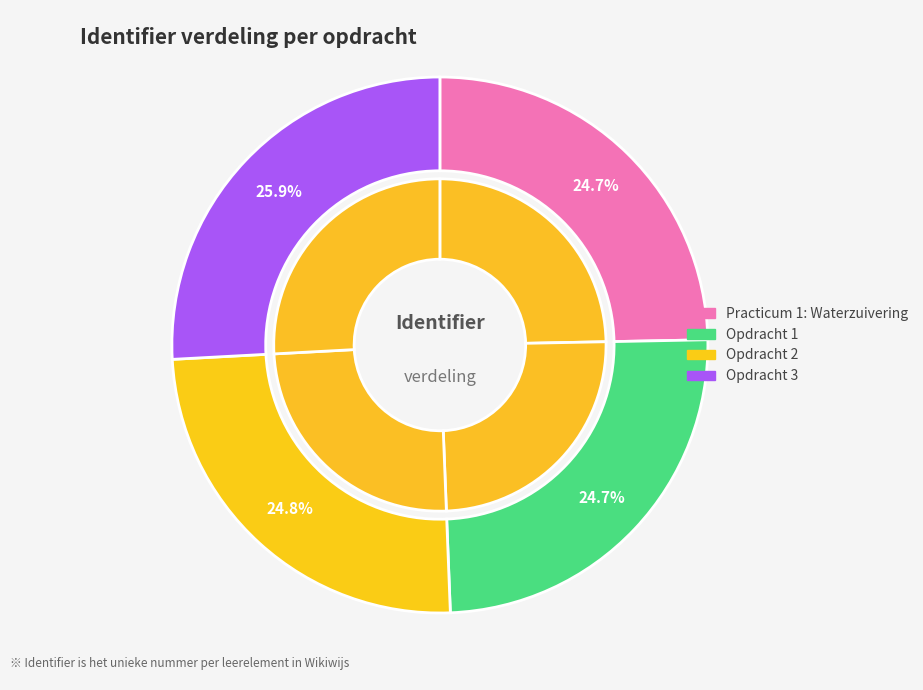

Which has a higher value, Opdracht 2 or Practicum 1: Waterzuivering?

Opdracht 2